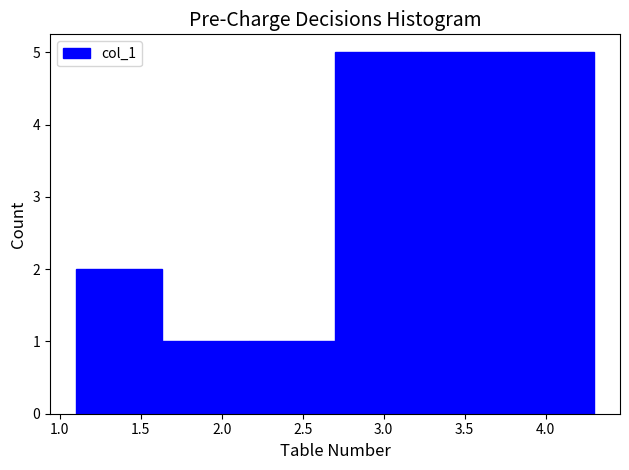

Reading left to right, list every bar in this chart as the range it spans on the x-axis followed by its height. Neither the bar edges nor the heights are printed on the chart, so give them approximately, as read against the axes.

1.10 to 1.65: 2
1.65 to 2.15: 1
2.15 to 2.70: 1
2.70 to 3.25: 5
3.25 to 3.75: 5
3.75 to 4.30: 5